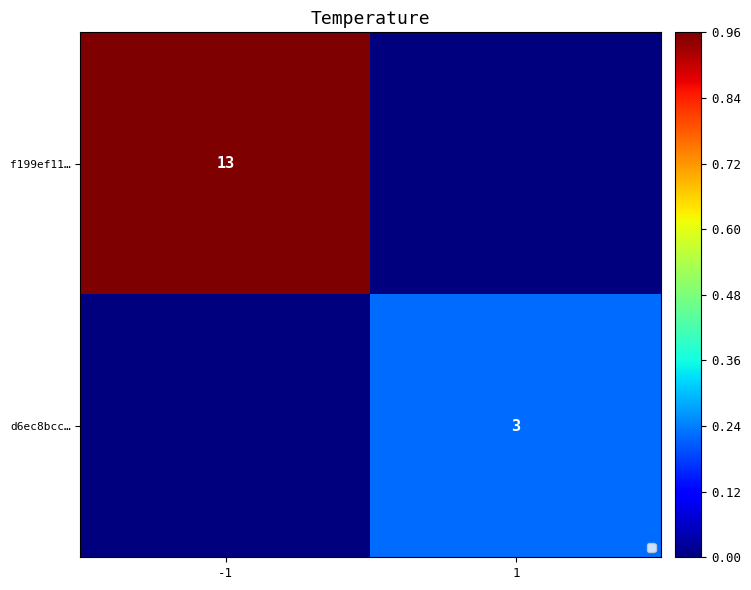

Is the value of d6ec8bcc… at 1 greater than the value of f199ef11… at -1?

No